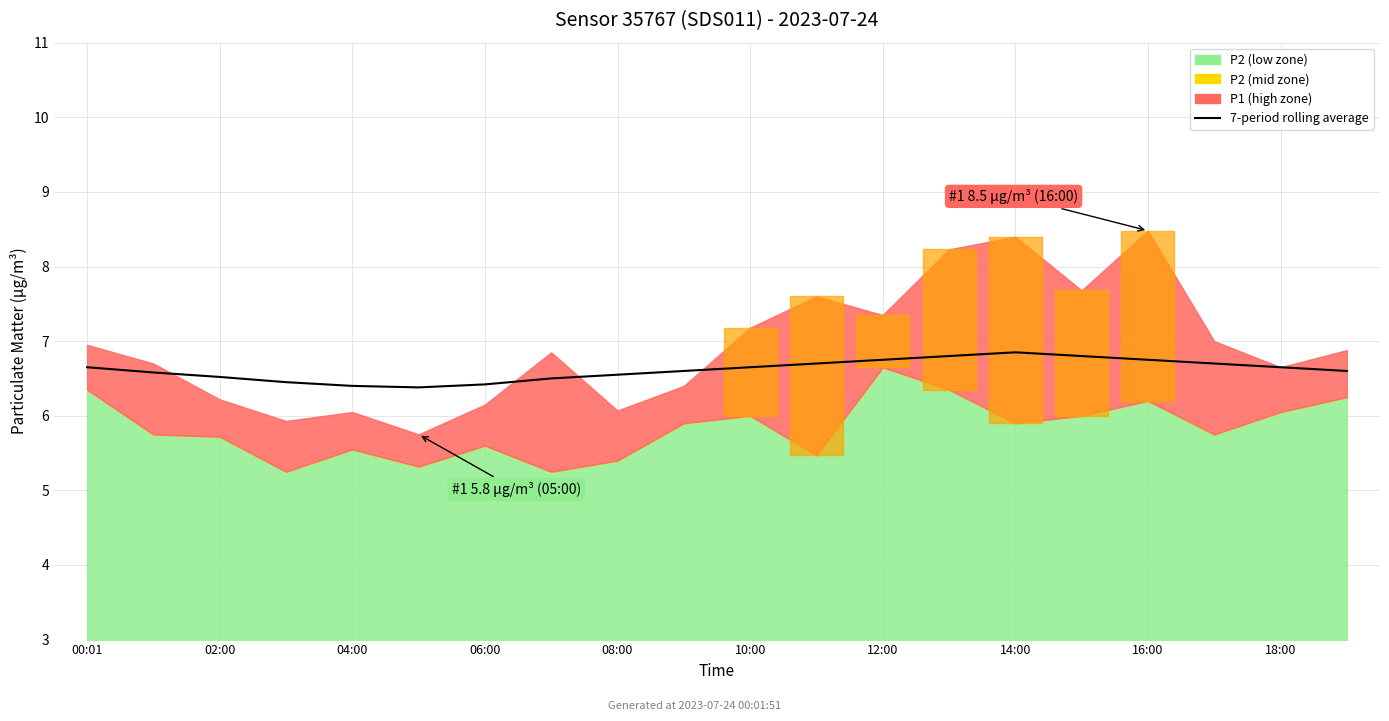

True or false: the data has more than 2 interior local peaks.

False